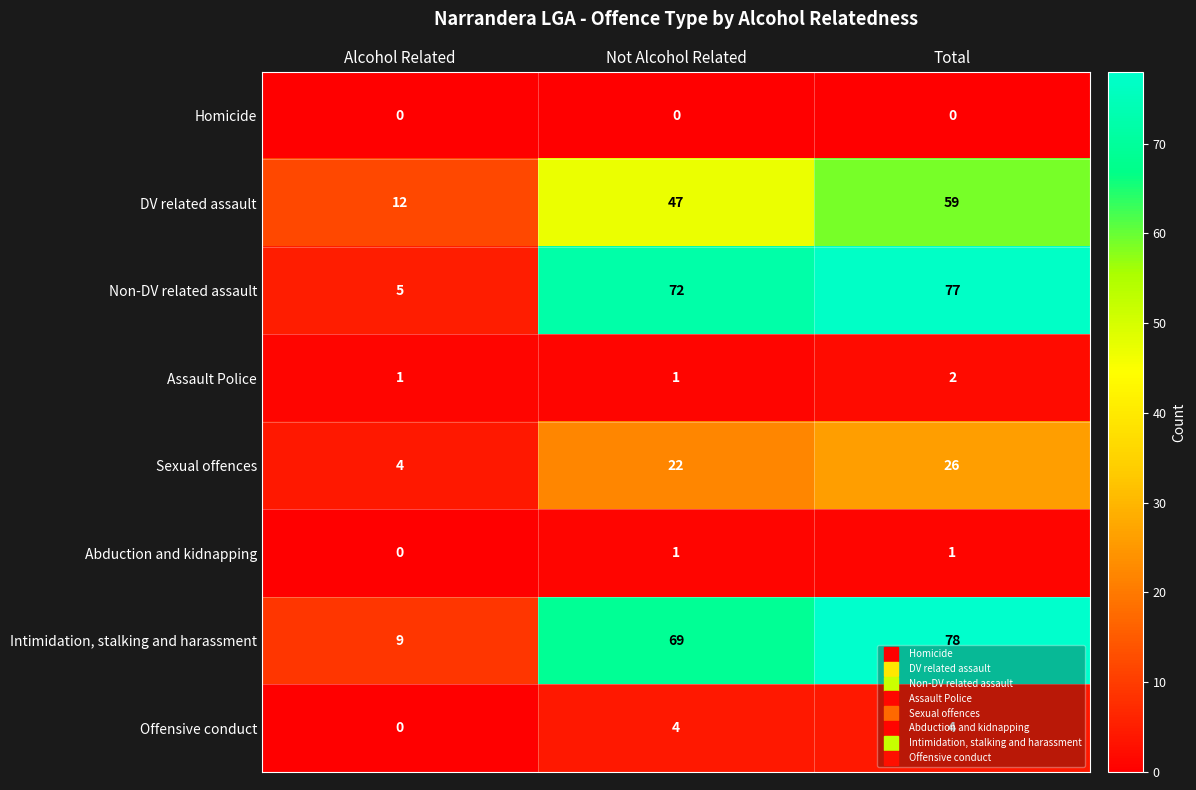

List the series in order of their peak value, highest first.

Intimidation, stalking and harassment, Non-DV related assault, DV related assault, Sexual offences, Offensive conduct, Assault Police, Abduction and kidnapping, Homicide